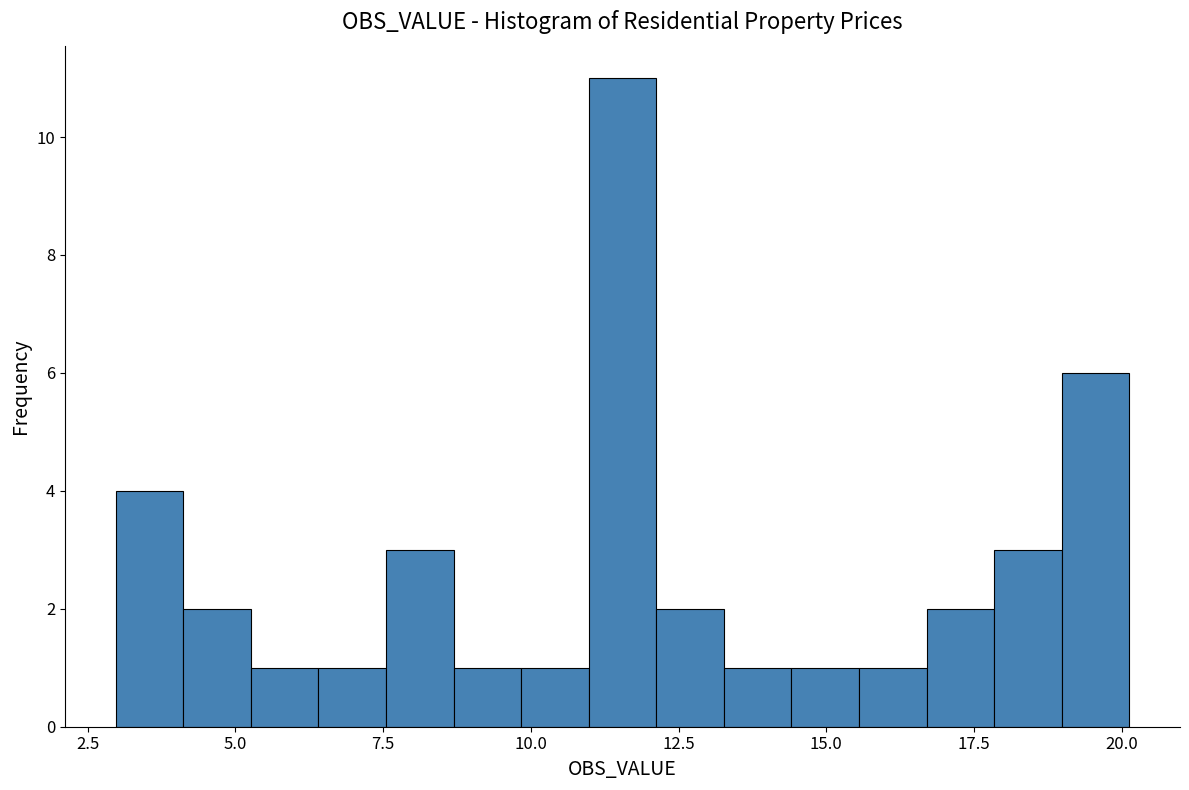

Around what value on the x-axis is the tallest bar? Give the approximate position of its centre, as read against the axis.

11.5